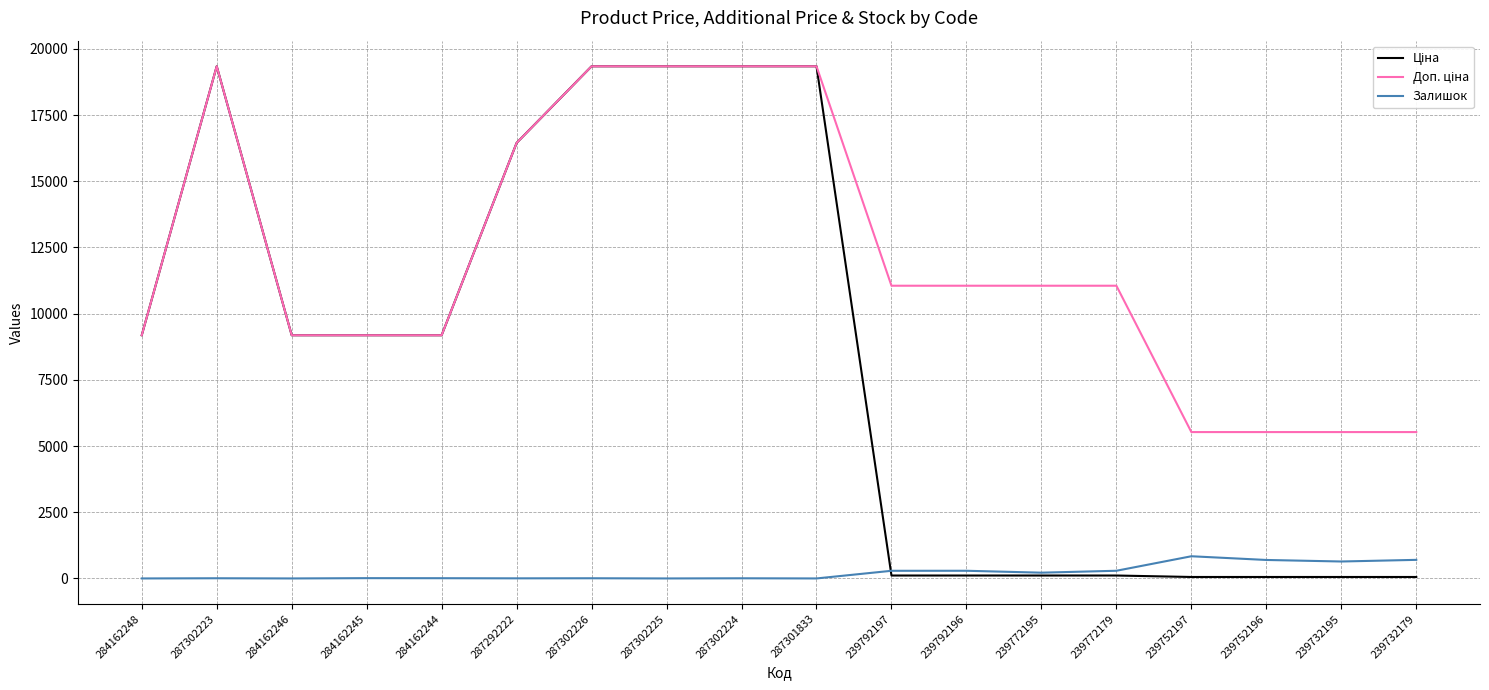

What is the difference between the highest and lowest values at 287302226?

19336.1